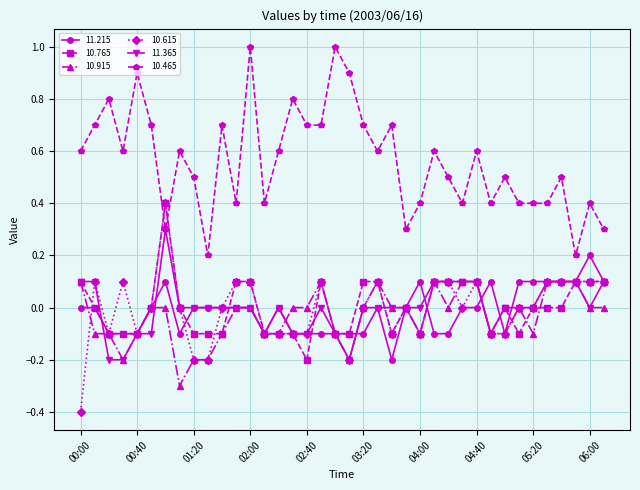

How many categories are shown in the chart?

38